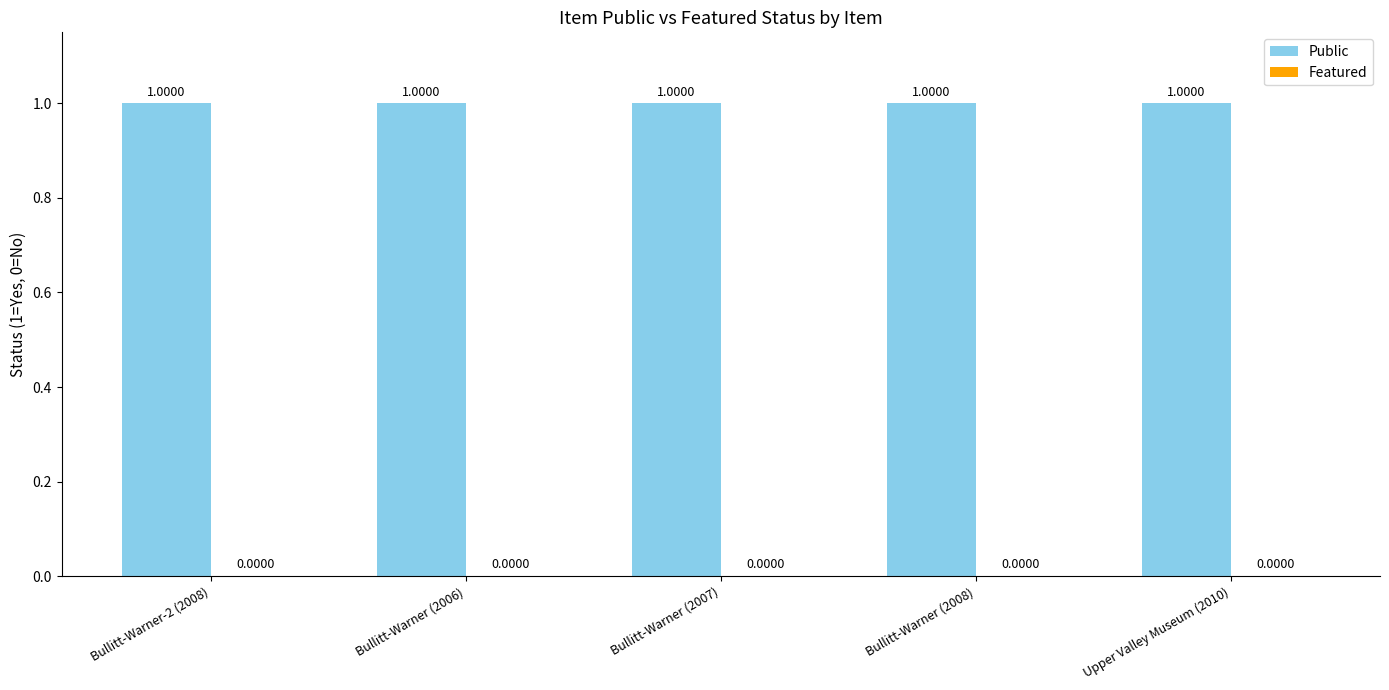

What is the label of the 3rd bar from the right?

Bullitt-Warner (2007)